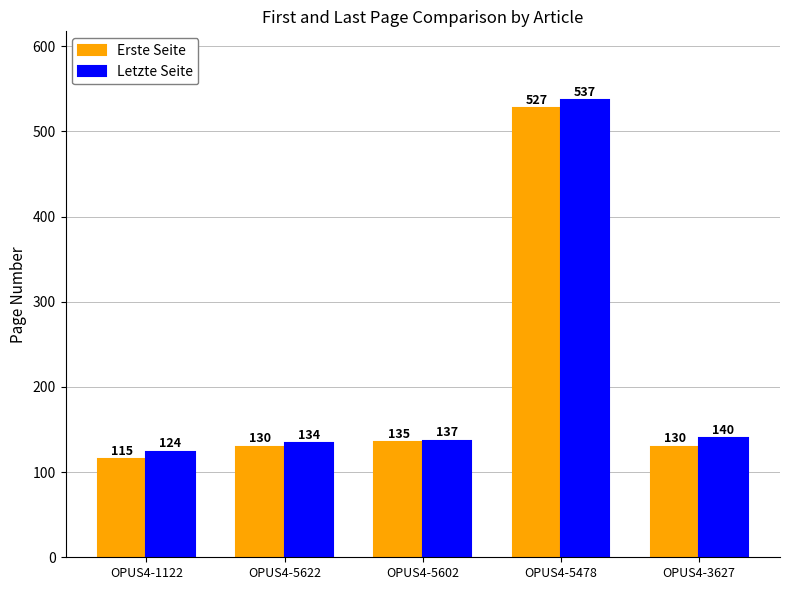

Reading left to right, what are all the values shown in this chart?

Erste Seite: 115	130	135	527	130
Letzte Seite: 124	134	137	537	140